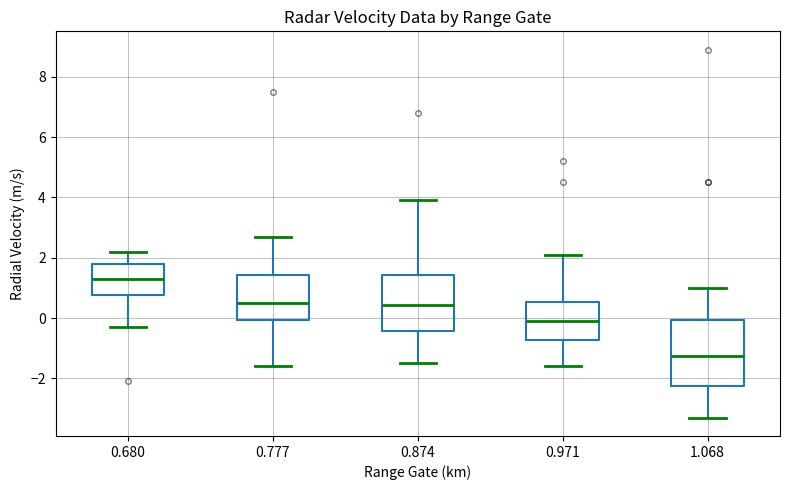

Reading left to right, transcribe this box plot: for each box, give where its median line is, the range the box spans, and where its two whiskers end, as read against the y-axis. The values are not printed on the chart, so give them approximately, as read against the axis.

0.680: median 1.4, box 0.8 to 1.8, whiskers -0.2 to 2.2
0.777: median 0.6, box 0.0 to 1.4, whiskers -1.6 to 2.8
0.874: median 0.4, box -0.4 to 1.4, whiskers -1.4 to 4.0
0.971: median 0.0, box -0.8 to 0.6, whiskers -1.6 to 2.2
1.068: median -1.2, box -2.2 to 0.0, whiskers -3.2 to 1.0